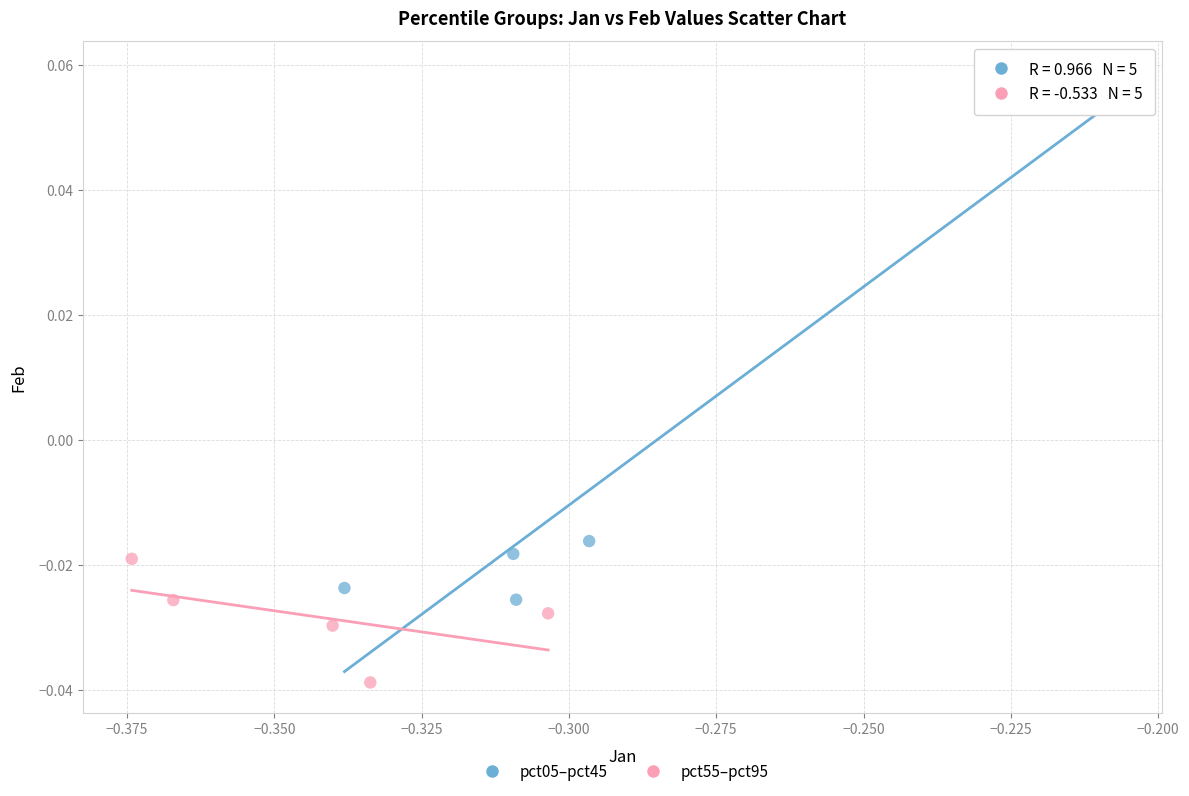

Which series has the widest spread of Y values?

pct05–pct45